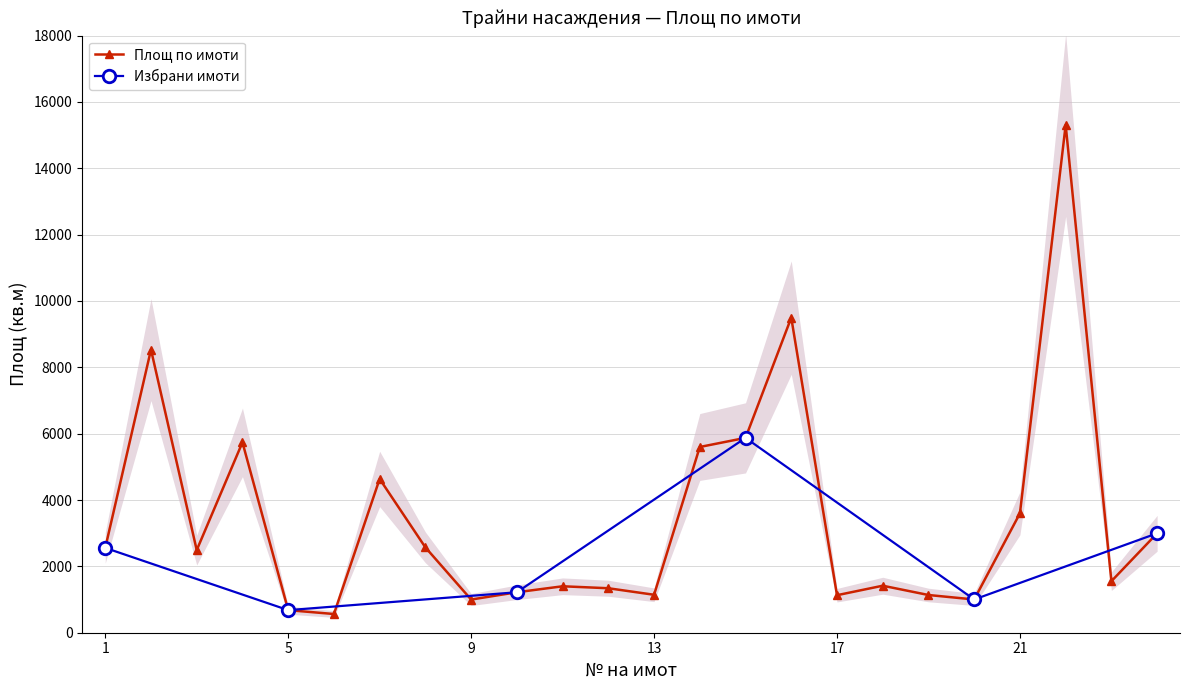

Rank the categories by value from highest to lowest.

22, 16, 2, 15, 4, 14, 7, 21, 24, 8, 1, 3, 23, 18, 11, 12, 10, 13, 19, 17, 20, 9, 5, 6